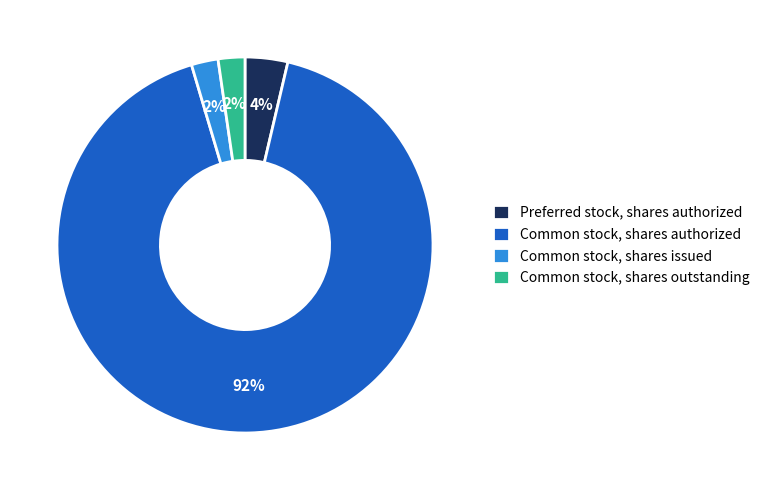

The Common stock, shares outstanding slice represents 2% of the pie. True or false?

True